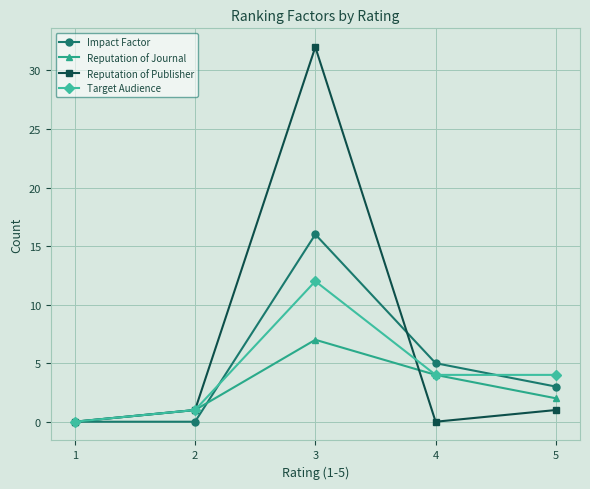

At which label does Target Audience first exceed 4?

3